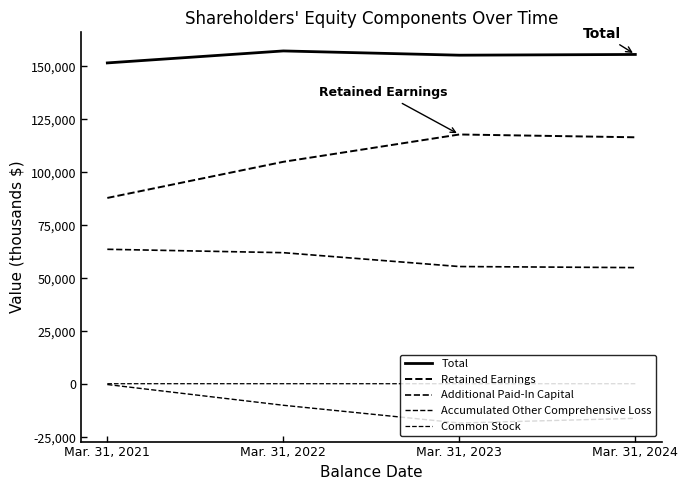

How many series are shown in this chart?

5